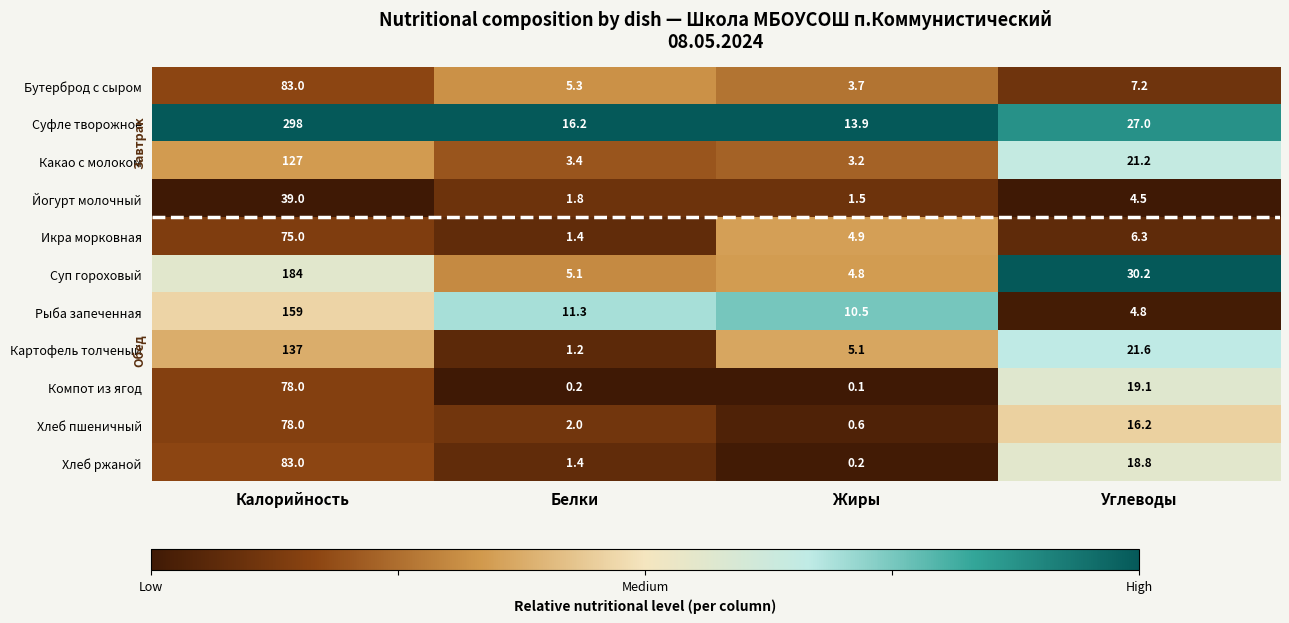

The value of Суфле творожное at Калорийность is 156.3. True or false?

False